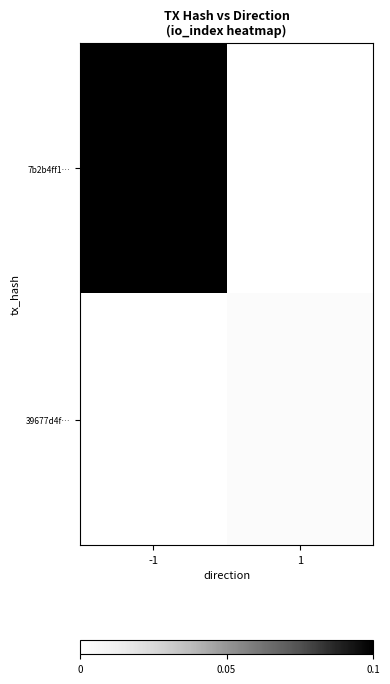

Reading left to right, transcribe all the data shown in this chart.

7b2b4ff1…: -1=0.1	1=0.0
39677d4f…: -1=0.0	1=0.0